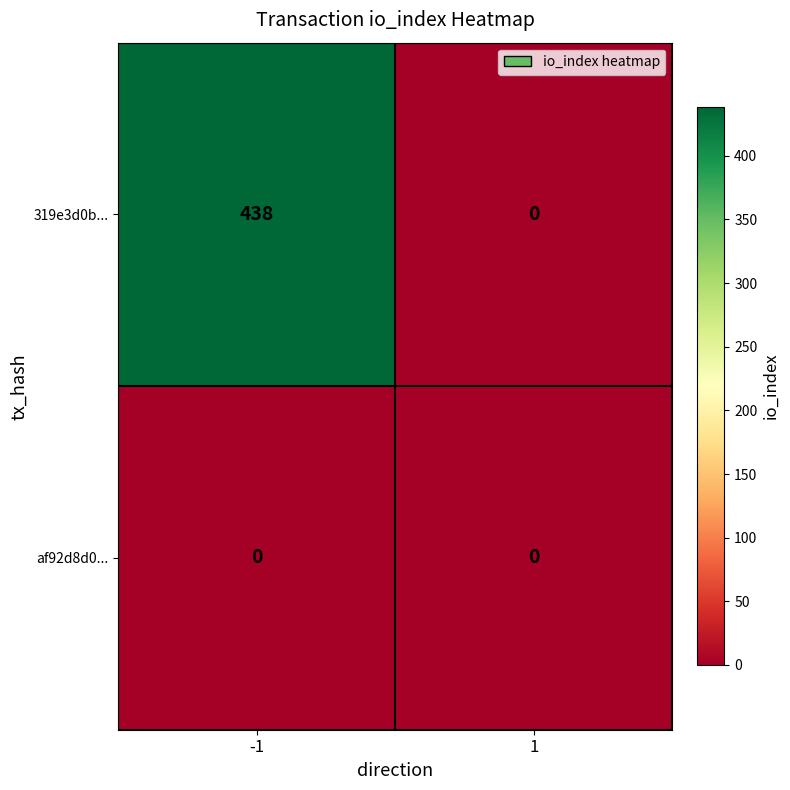

Reading left to right, what are all the values shown in this chart?

319e3d0b...: 438	0
af92d8d0...: 0	0